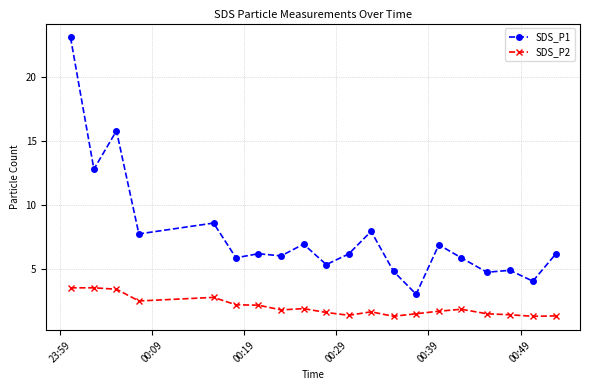

Which series has the largest range (max minus min)?

SDS_P1